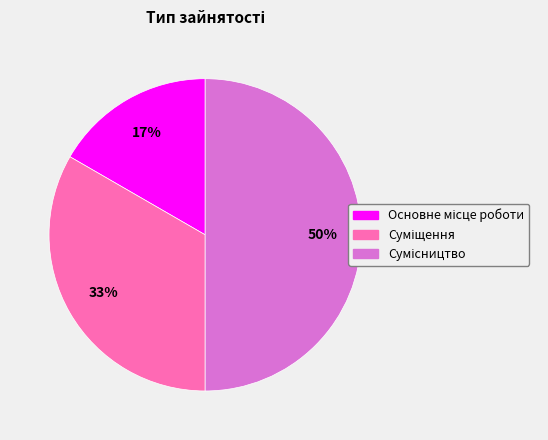

How many slices are in this pie chart?

3